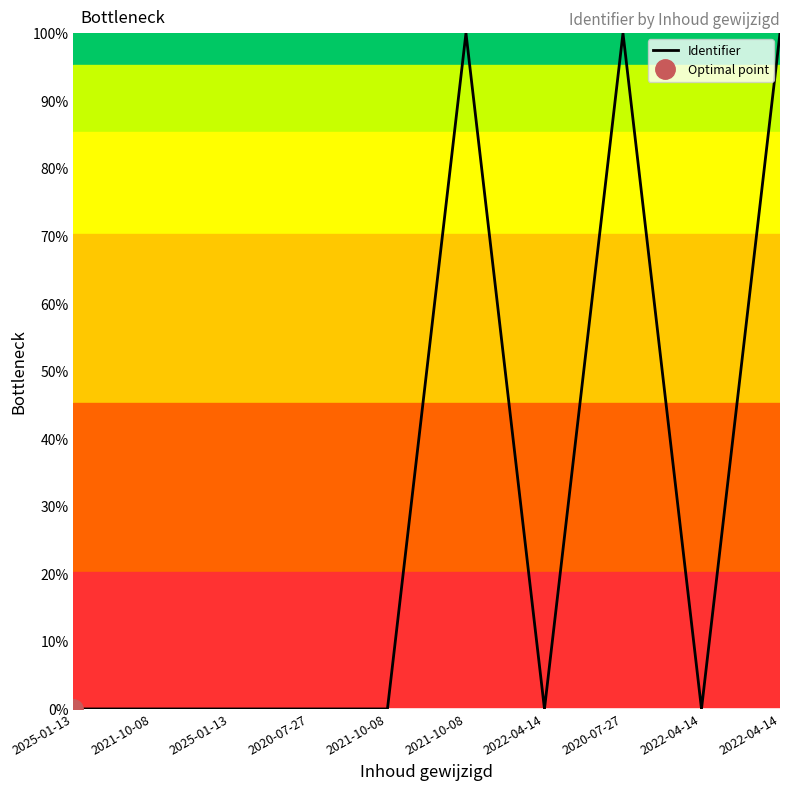

Which has a higher value, 2020-07-27 or 2022-04-14?

2020-07-27